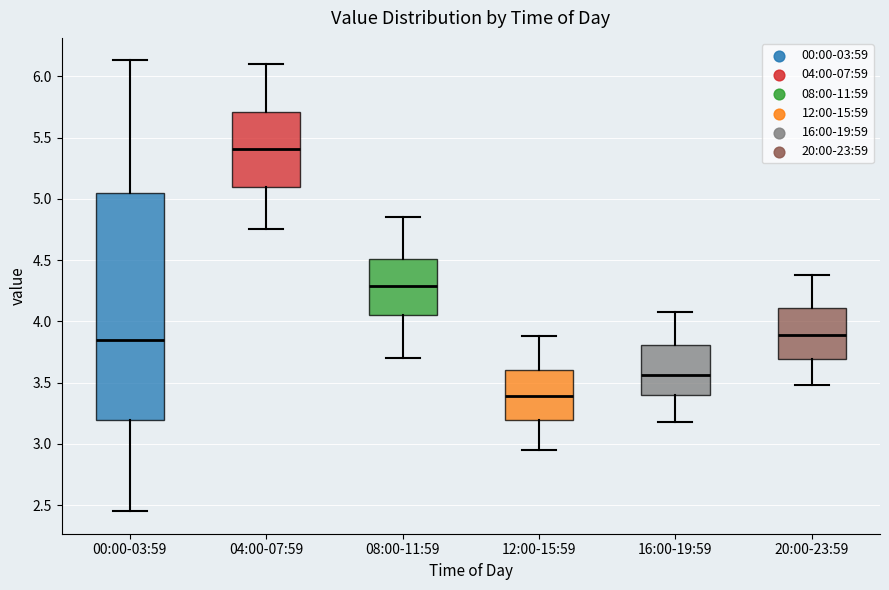

Reading left to right, transcribe this box plot: for each box, give where its median line is, the range the box spans, and where its two whiskers end, as read against the y-axis. The values are not printed on the chart, so give them approximately, as read against the axis.

00:00-03:59: median 3.85, box 3.20 to 5.05, whiskers 2.45 to 6.15
04:00-07:59: median 5.40, box 5.10 to 5.70, whiskers 4.75 to 6.10
08:00-11:59: median 4.30, box 4.05 to 4.50, whiskers 3.70 to 4.85
12:00-15:59: median 3.40, box 3.20 to 3.60, whiskers 2.95 to 3.90
16:00-19:59: median 3.55, box 3.40 to 3.80, whiskers 3.20 to 4.10
20:00-23:59: median 3.90, box 3.70 to 4.10, whiskers 3.50 to 4.40